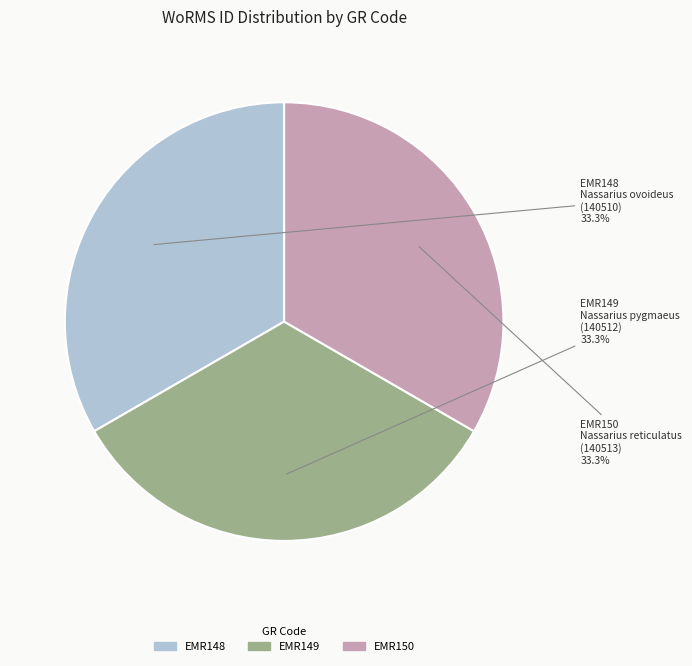

How many segments does this pie chart have?

3